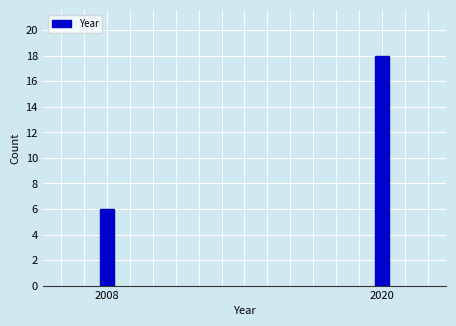

Reading left to right, extract all data points from this chart.

6	18